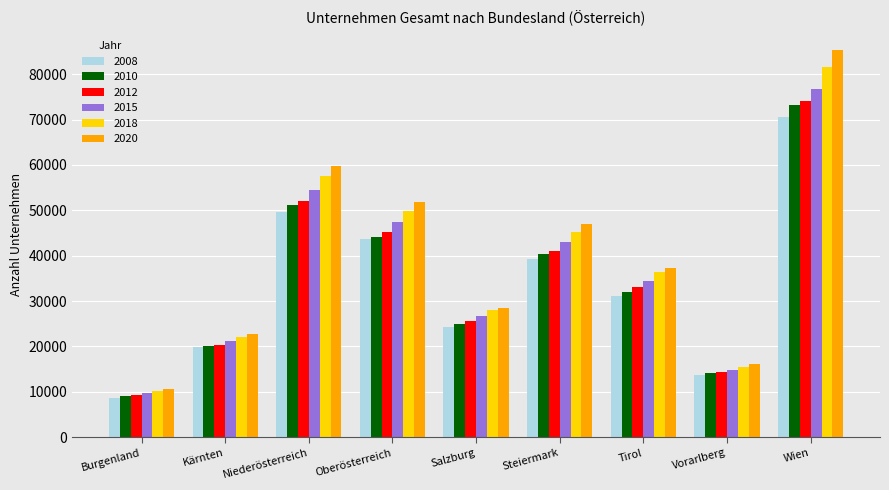

Reading left to right, extract all data points from this chart.

2008: 8625	19835	49621	43665	24215	39268	31070	13786	70660
2010: 8987	20145	51129	44077	24937	40284	31946	14119	73111
2012: 9256	20243	52096	45149	25536	40966	33155	14266	74188
2015: 9775	21190	54389	47421	26728	42986	34483	14900	76766
2018: 10213	22172	57521	49811	27974	45205	36402	15556	81615
2020: 10607	22804	59729	51849	28528	47085	37360	16097	85225